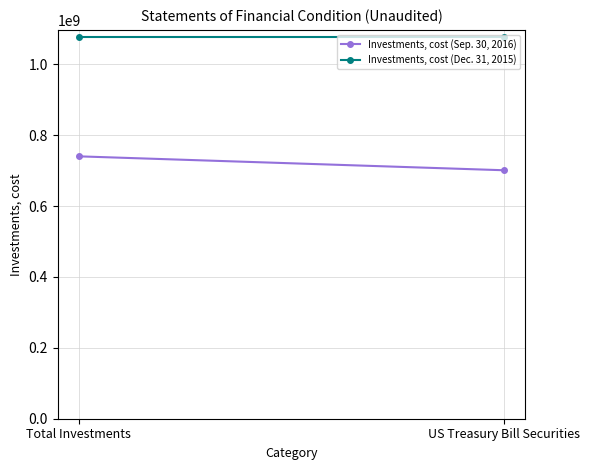

Which category has the highest value in the Investments, cost (Dec. 31, 2015) series?

Total Investments